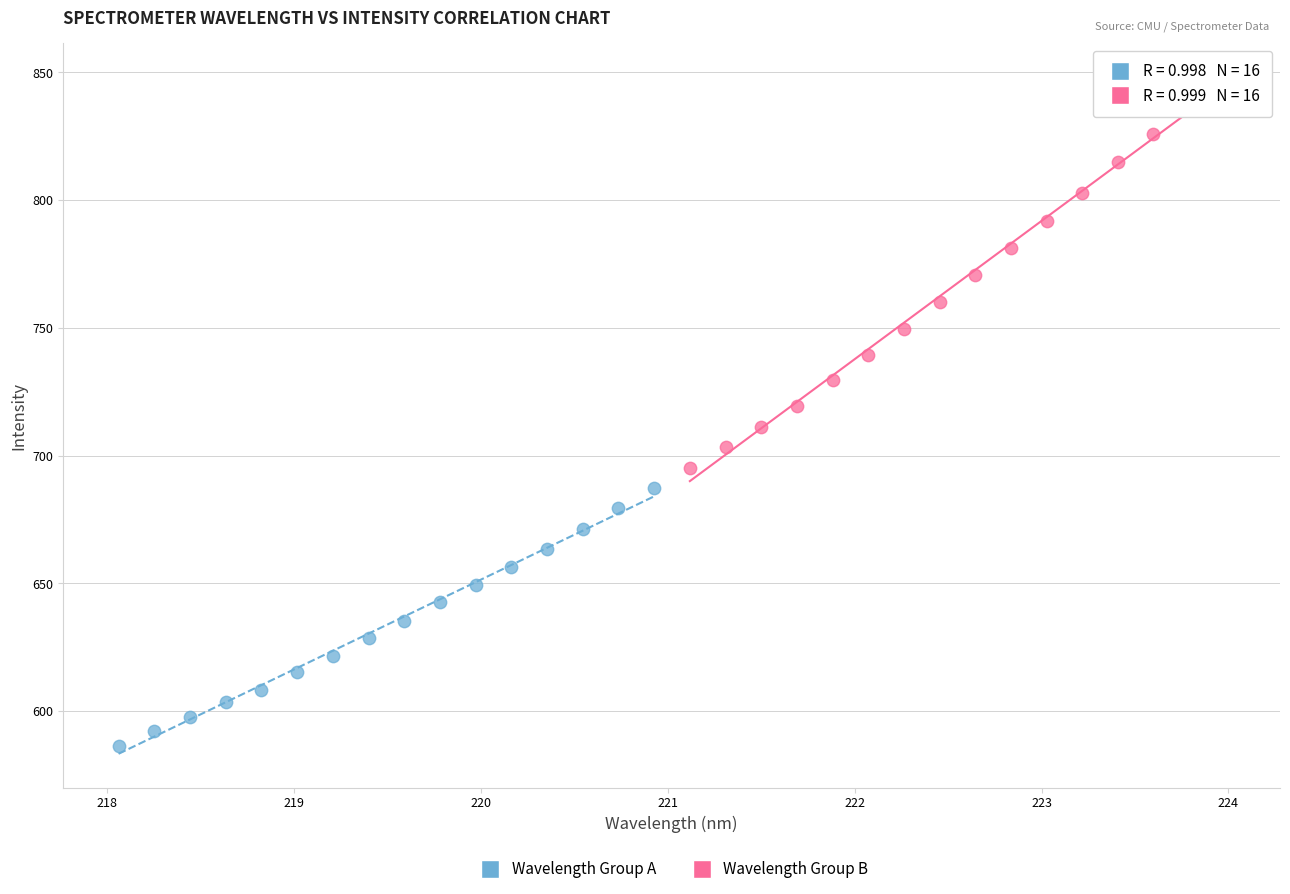

Which series contains the highest Y value?

Wavelength Group B